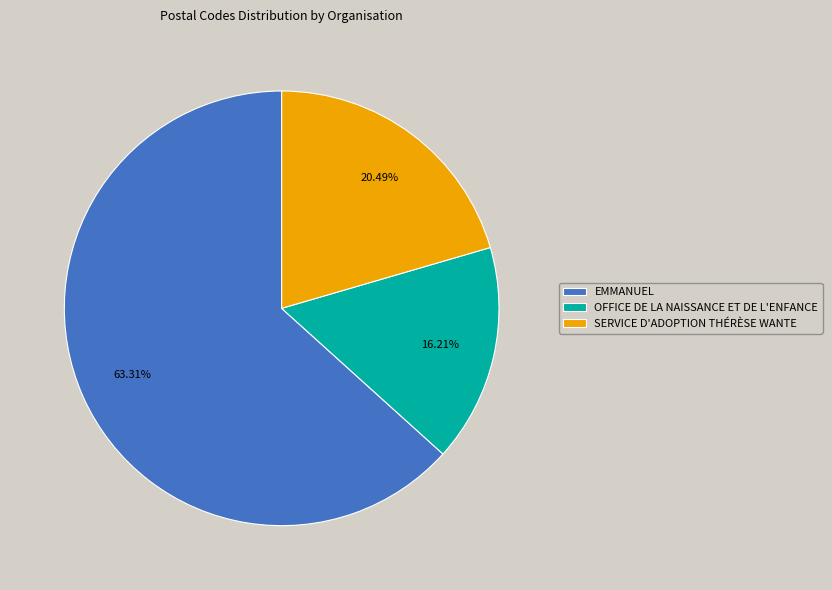

Count the number of slices in the pie.

3